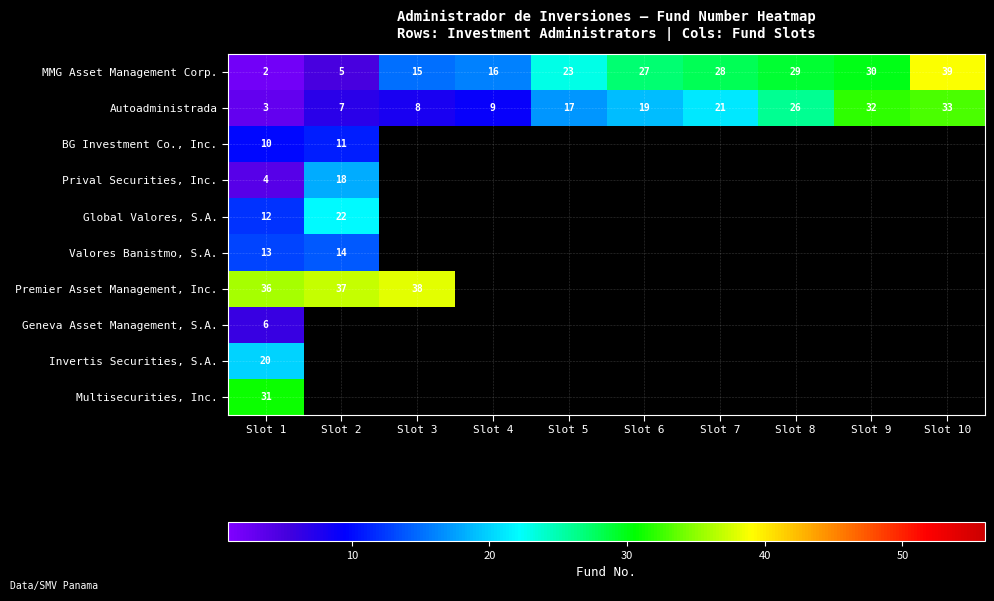

How many values in the Autoadministrada series are below 19?

5